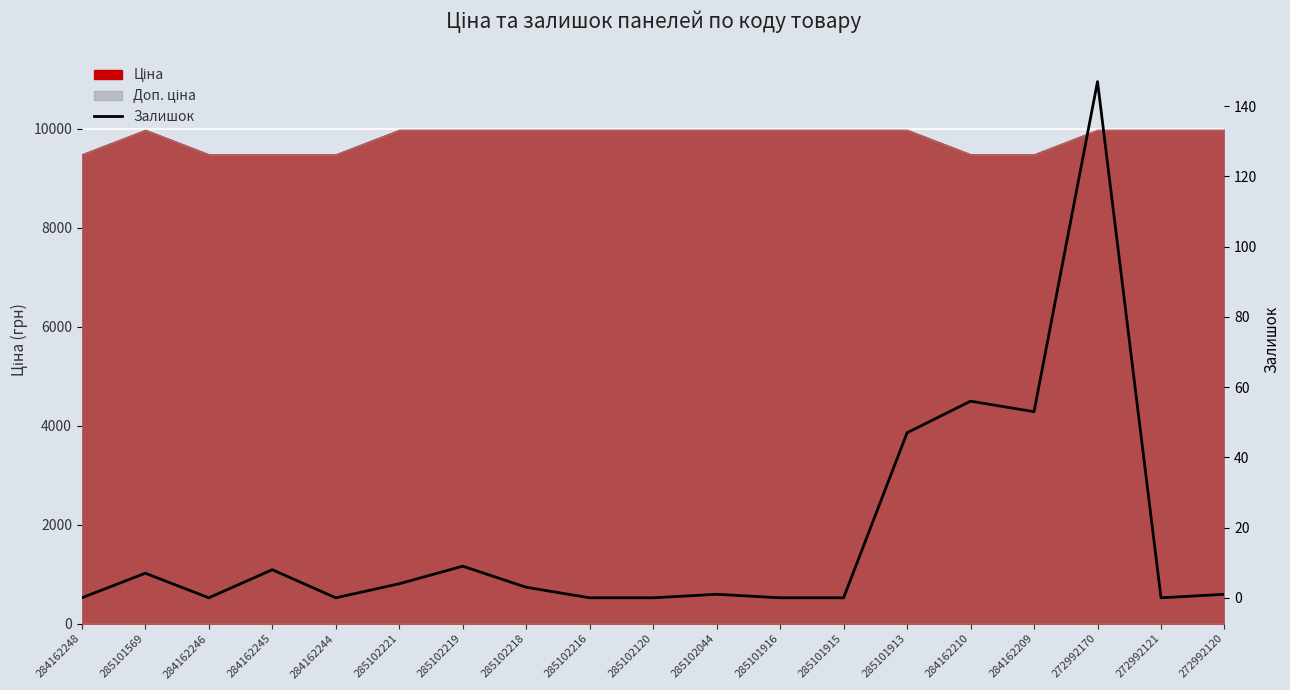

Reading left to right, what are all the values shown in this chart?

0	7	0	8	0	4	9	3	0	0	1	0	0	47	56	53	147	0	1